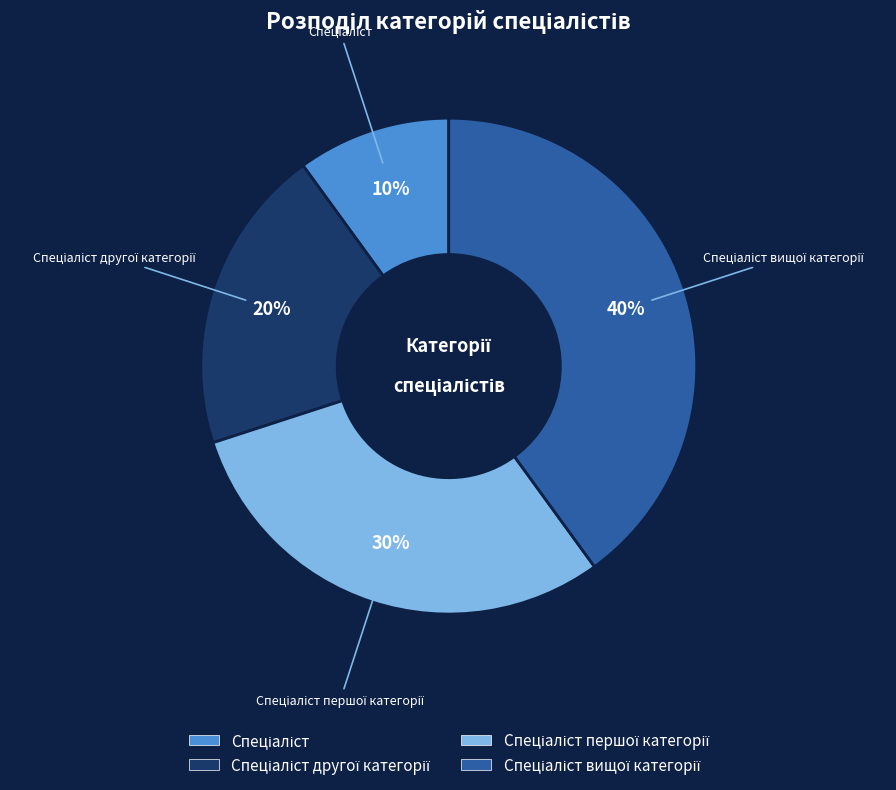

How many slices are in this pie chart?

4